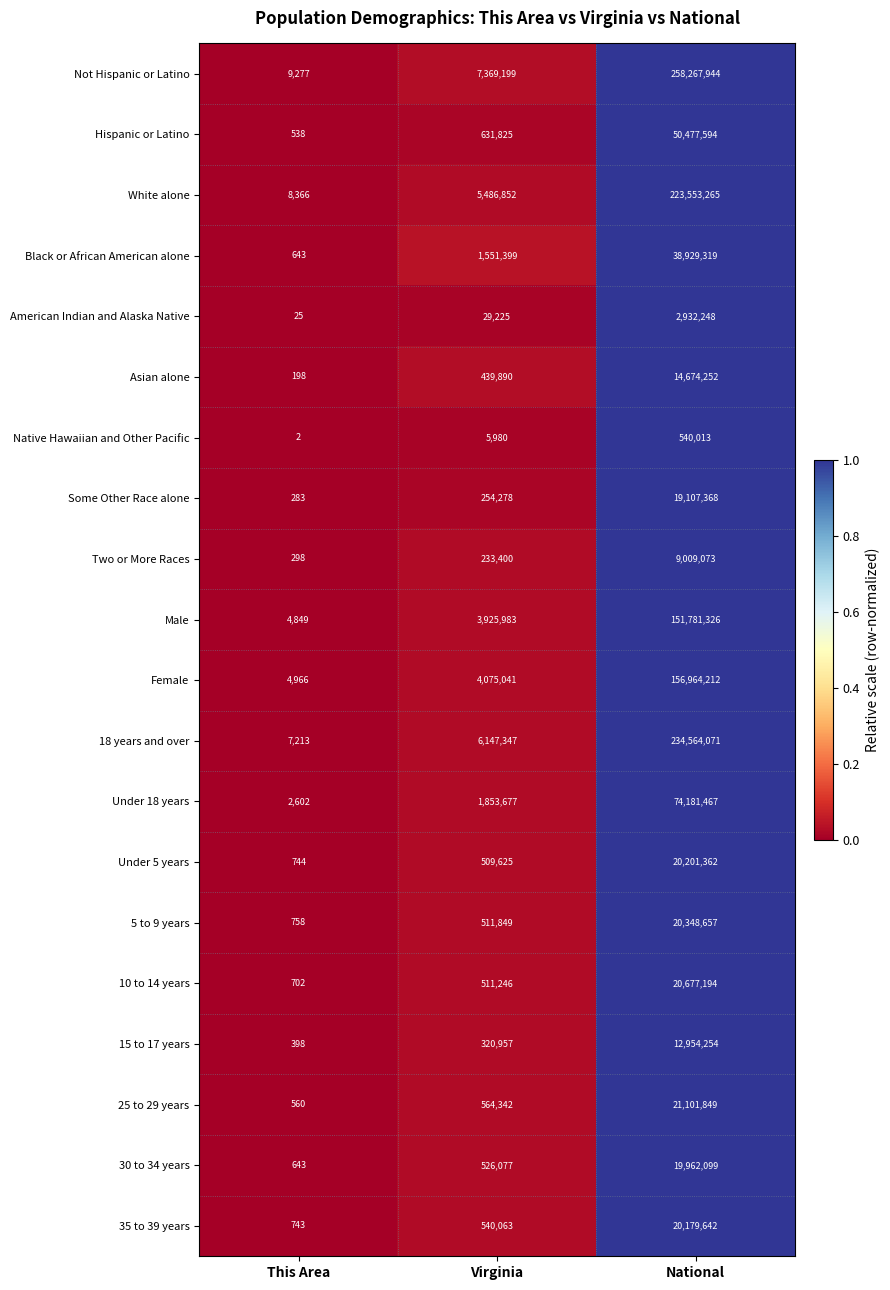

Which series has the largest total across all categories?

Not Hispanic or Latino